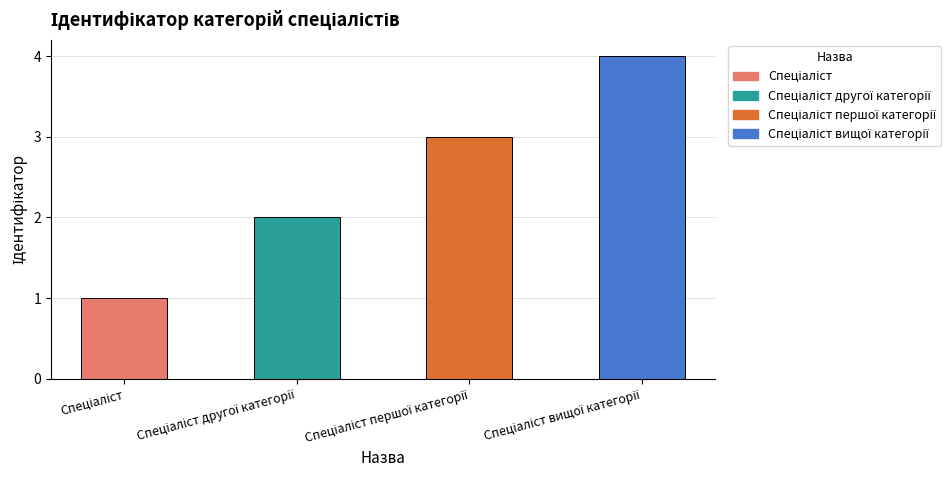

Reading left to right, what are all the values shown in this chart?

1	2	3	4